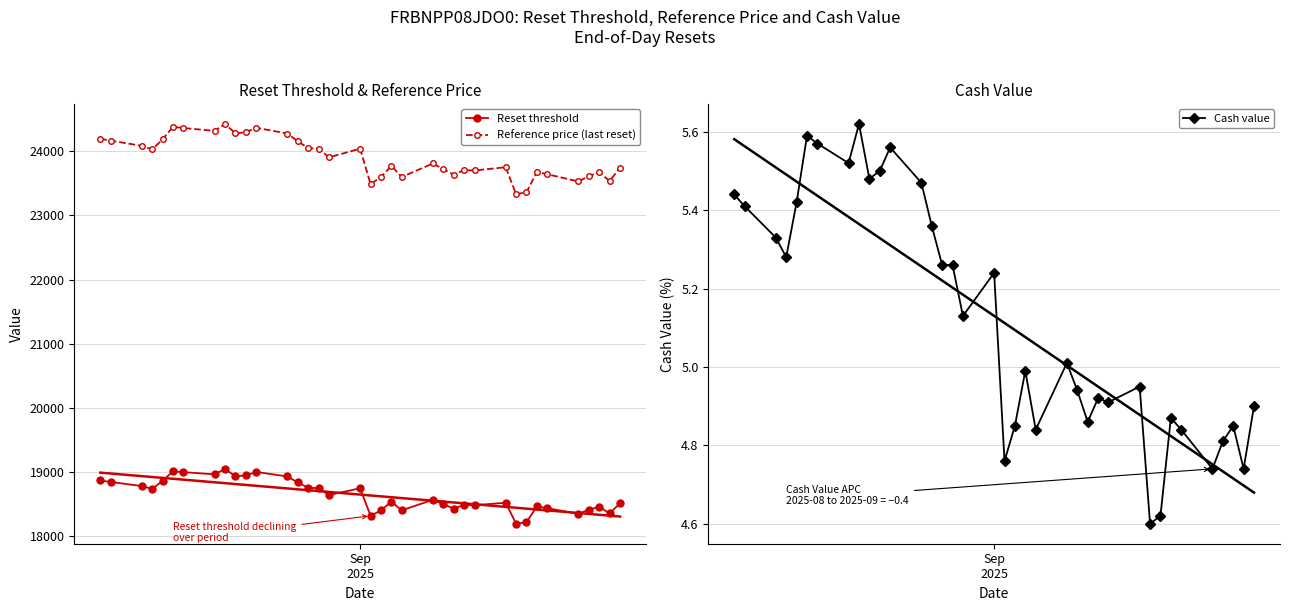

True or false: Reference price (last reset) and Reset threshold cross at least once.

False